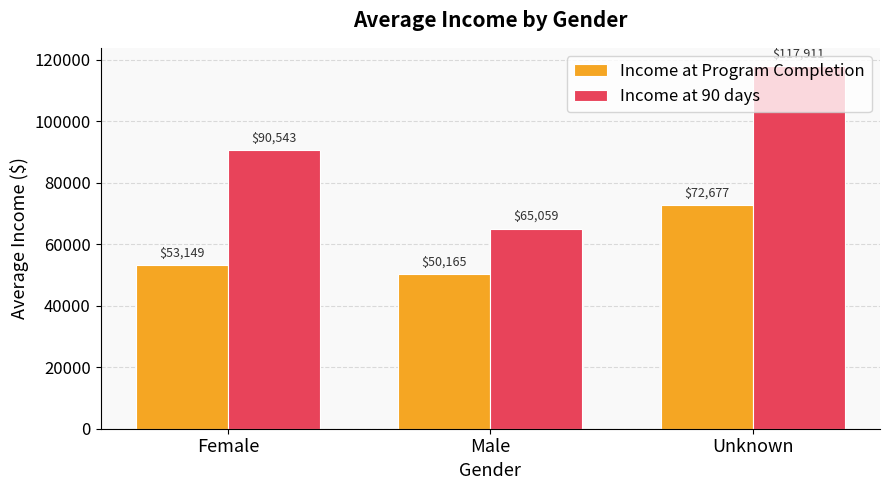

List the series in order of their overall mean, highest first.

Income at 90 days, Income at Program Completion